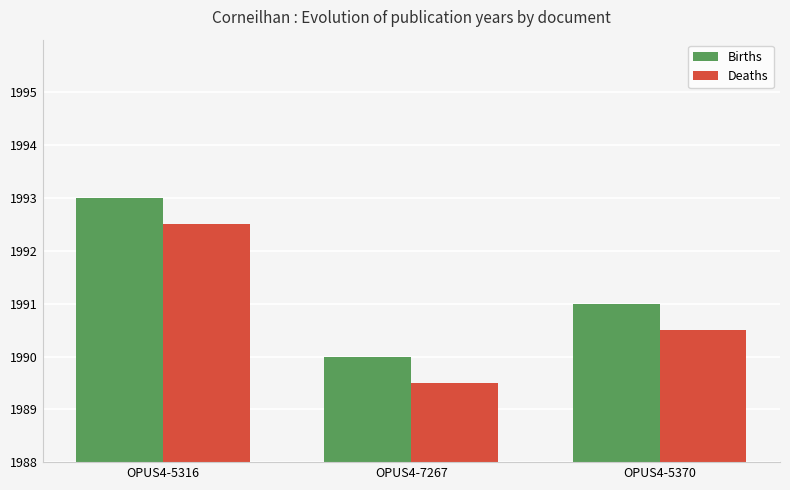

Are the bars horizontal?

No